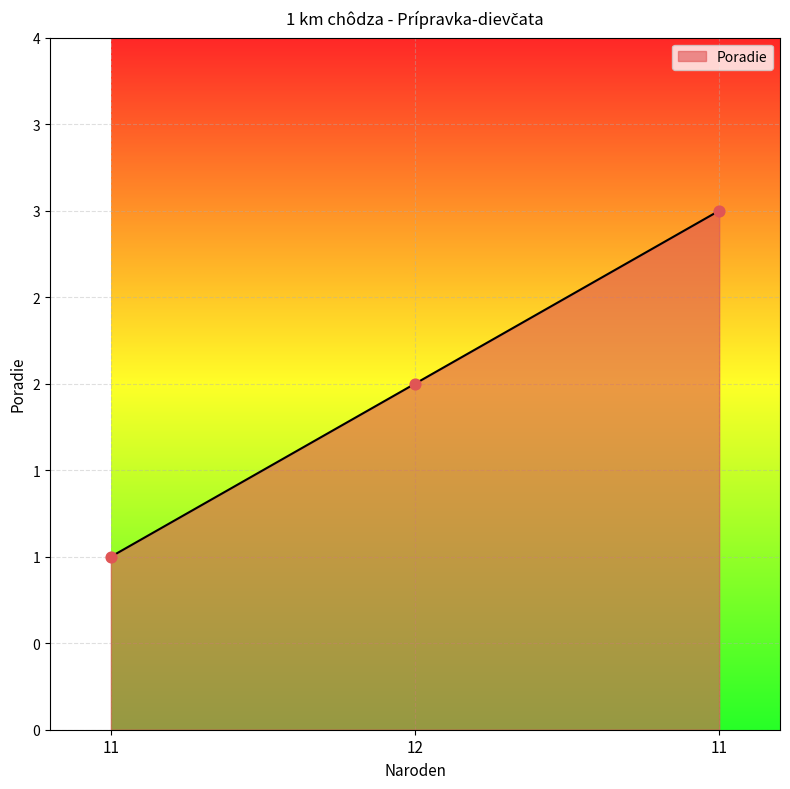

What is the change in value from 11 to 12?

+1